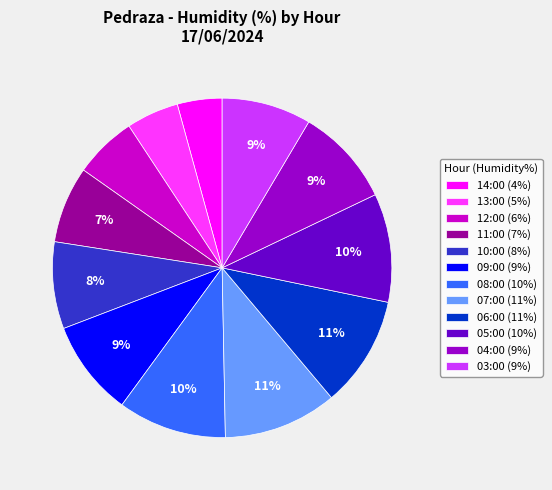

What is the smallest slice in the pie chart?

14:00